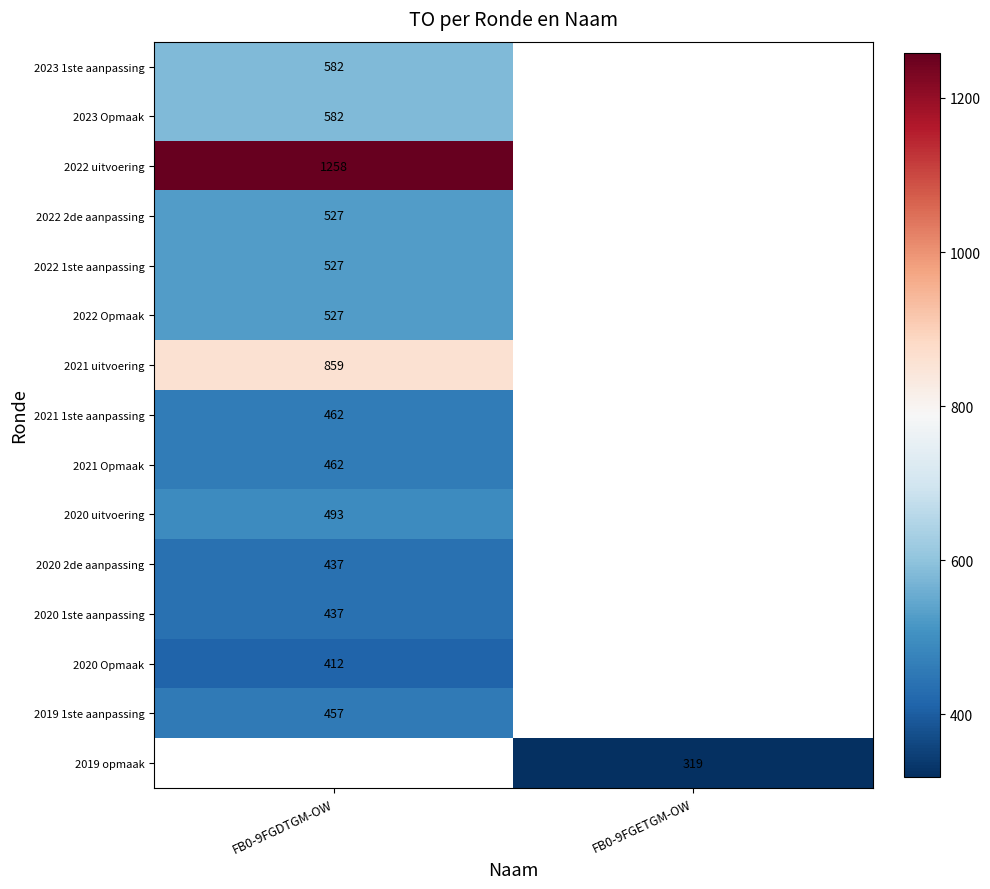

The 2022 uitvoering series shows 1258 at FB0-9FGDTGM-OW. True or false?

True